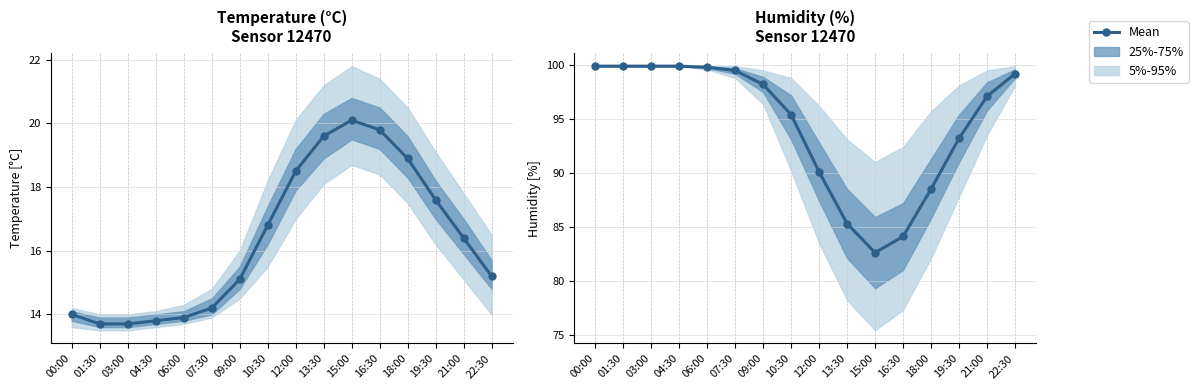

Reading right to left, what are all the values shown in this chart?

99.2	97.1	93.2	88.5	84.1	82.6	85.3	90.1	95.4	98.2	99.5	99.8	99.9	99.9	99.9	99.9